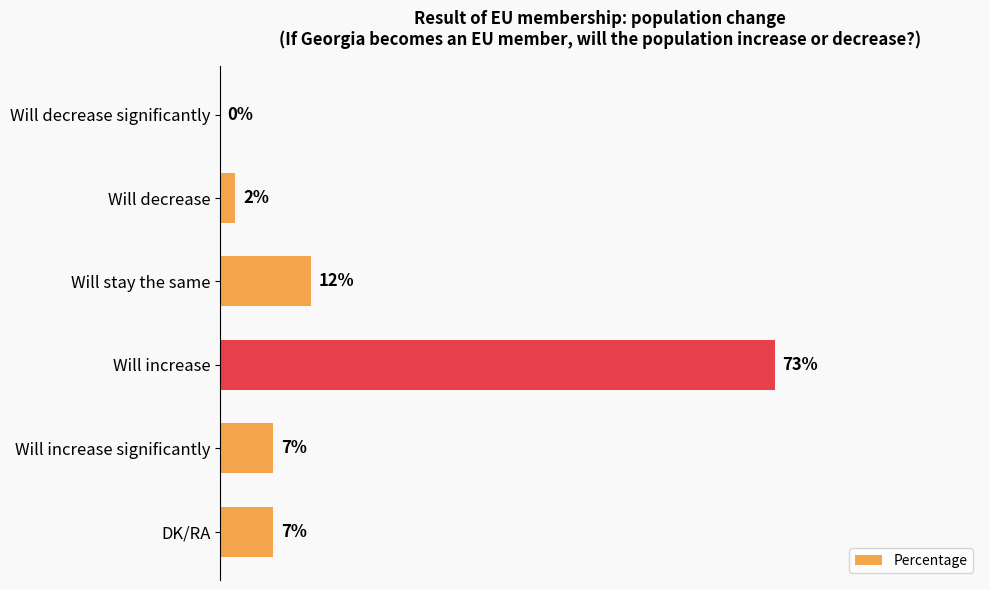

Between Will increase and Will stay the same, which is larger?

Will increase